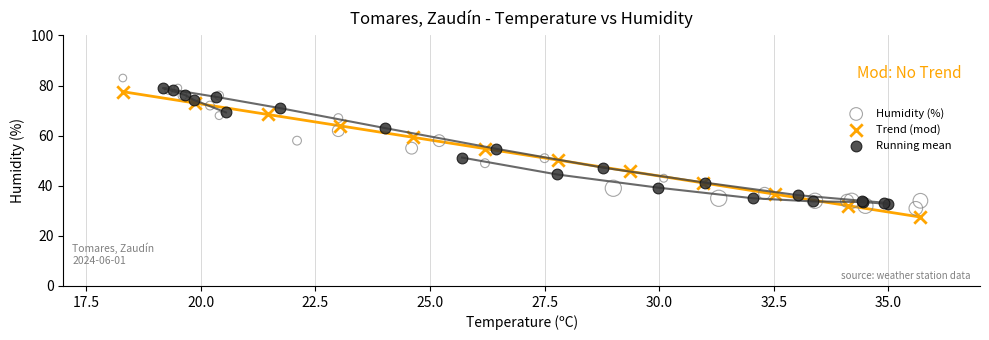

Which series reaches the maximum Y coordinate?

Humidity (%)